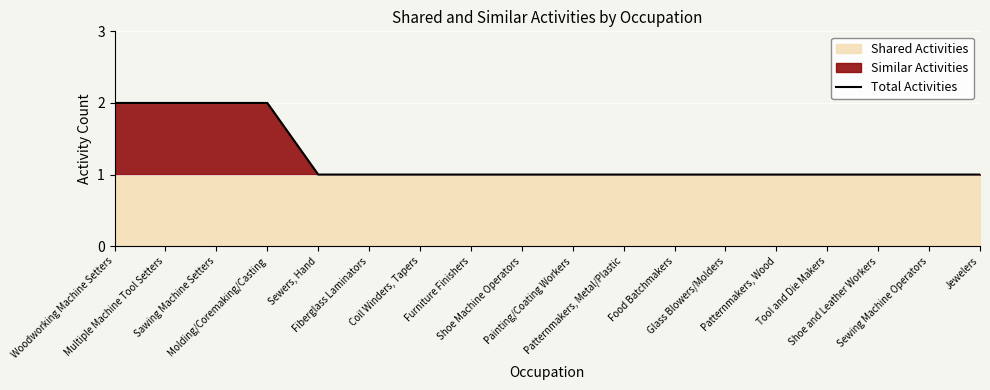

Read the value at Fiberglass Laminators.

1